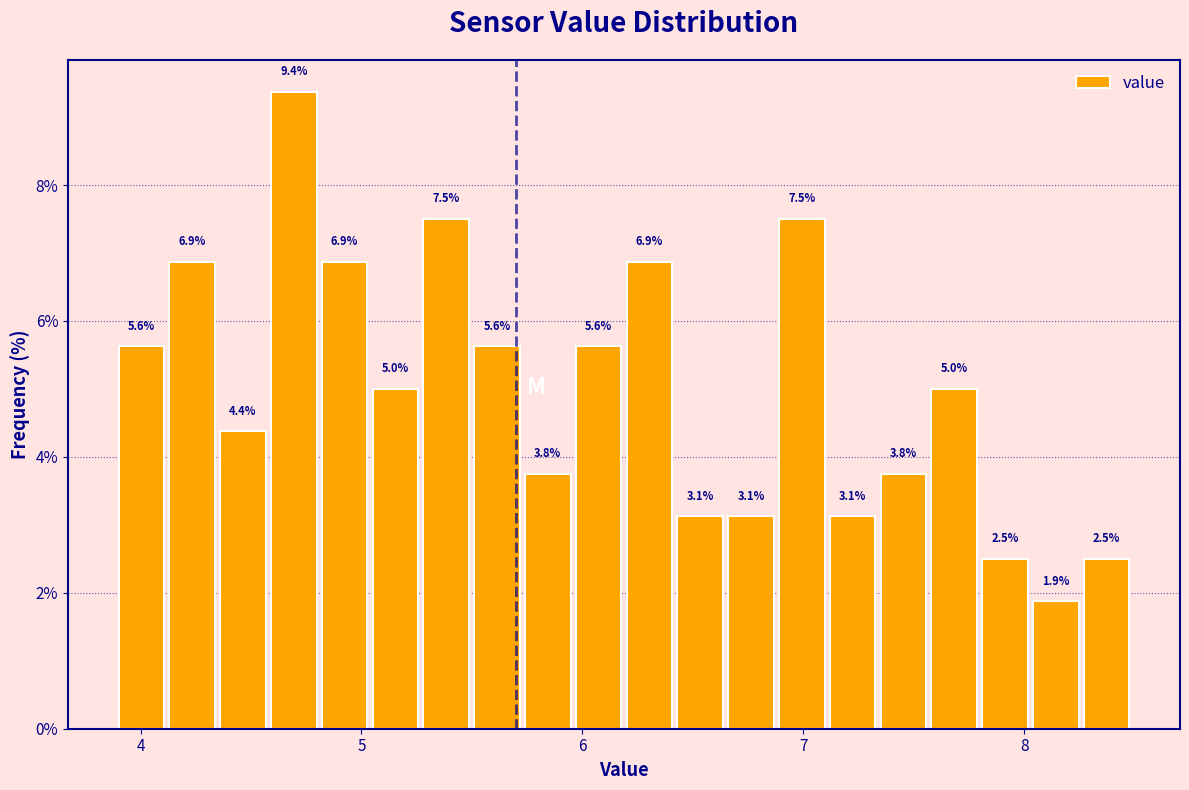

Around what value on the x-axis is the tallest bar? Give the approximate position of its centre, as read against the axis.

4.7